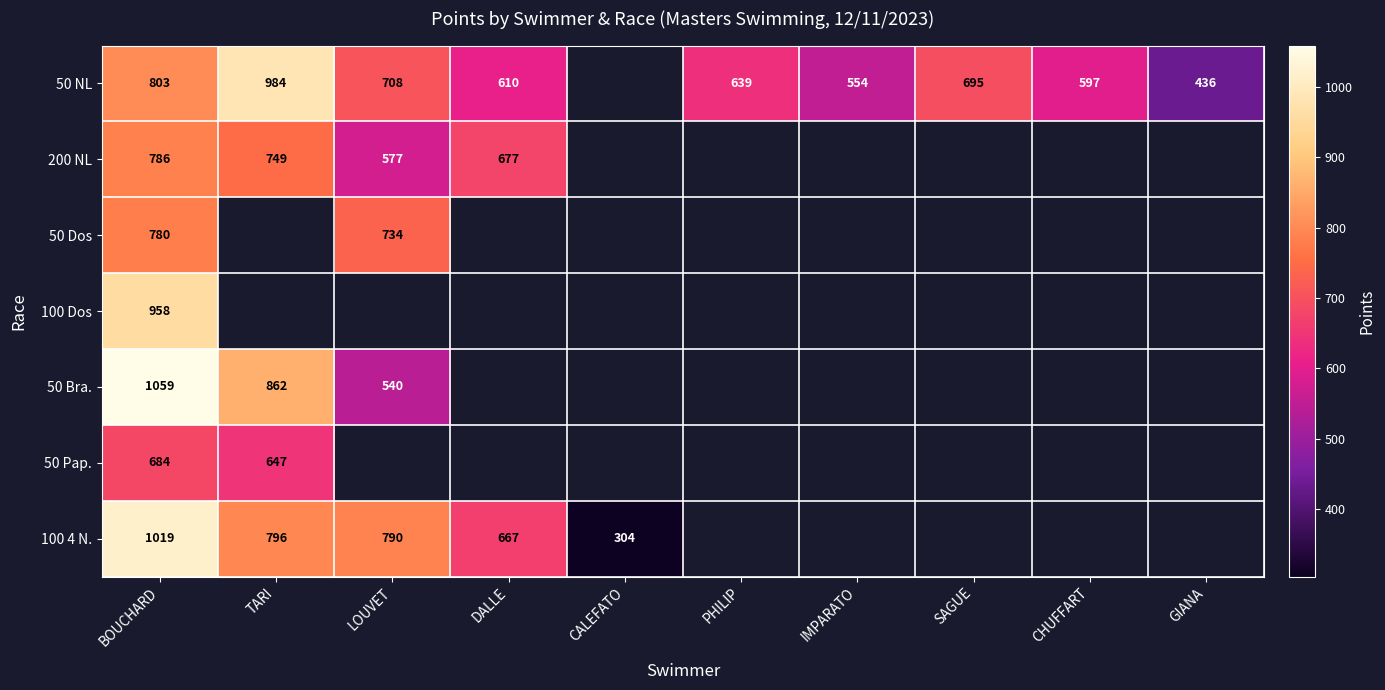

True or false: 50 NL has a value of 233 at SAGUE.

False